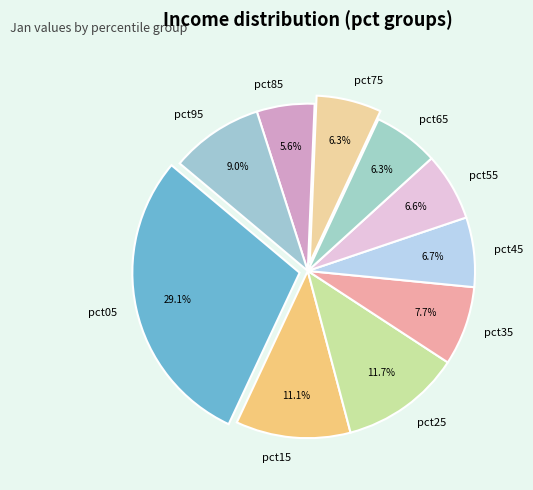

The pct25 slice represents 21% of the pie. True or false?

False